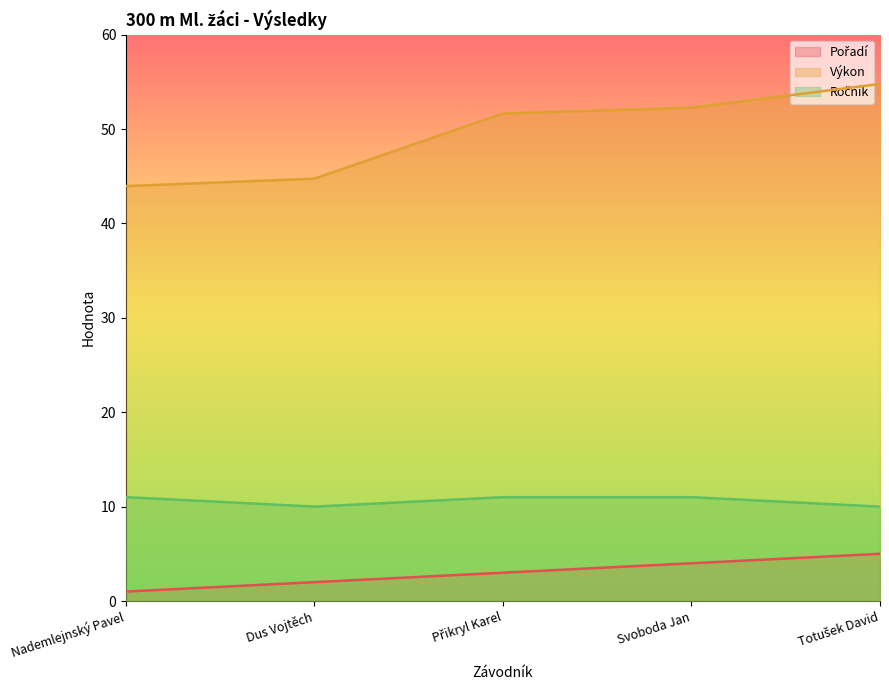

What is the difference between the Výkon values at Svoboda Jan and Přikryl Karel?

0.6